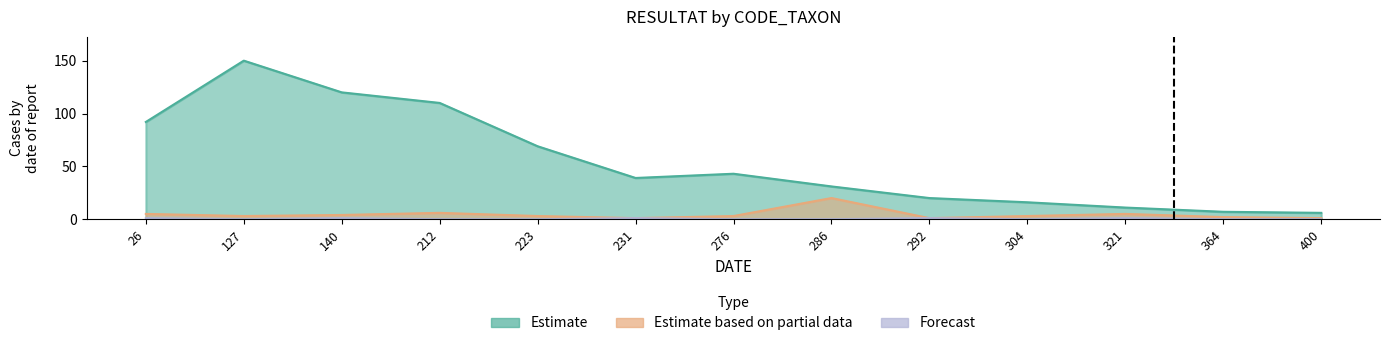

Read the Estimate based on partial data value at 304.

3